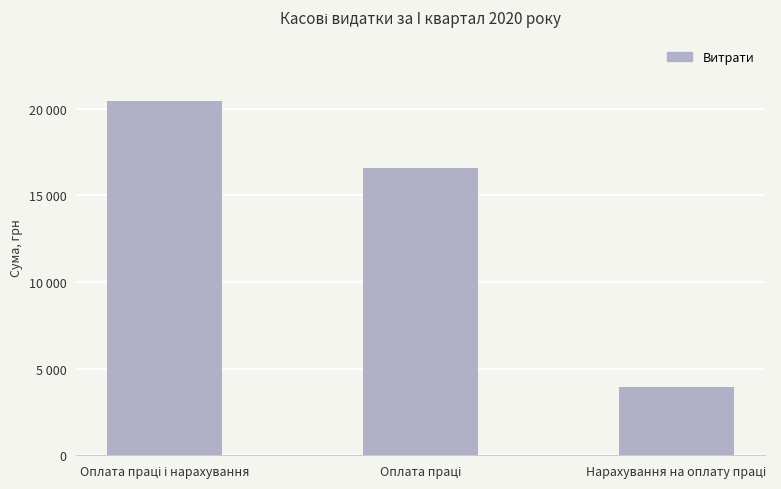

Does the chart contain any negative values?

No